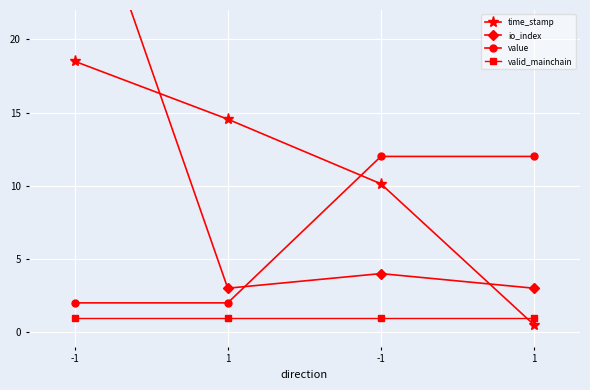

True or false: value has a value of 3.1 at -1.

False